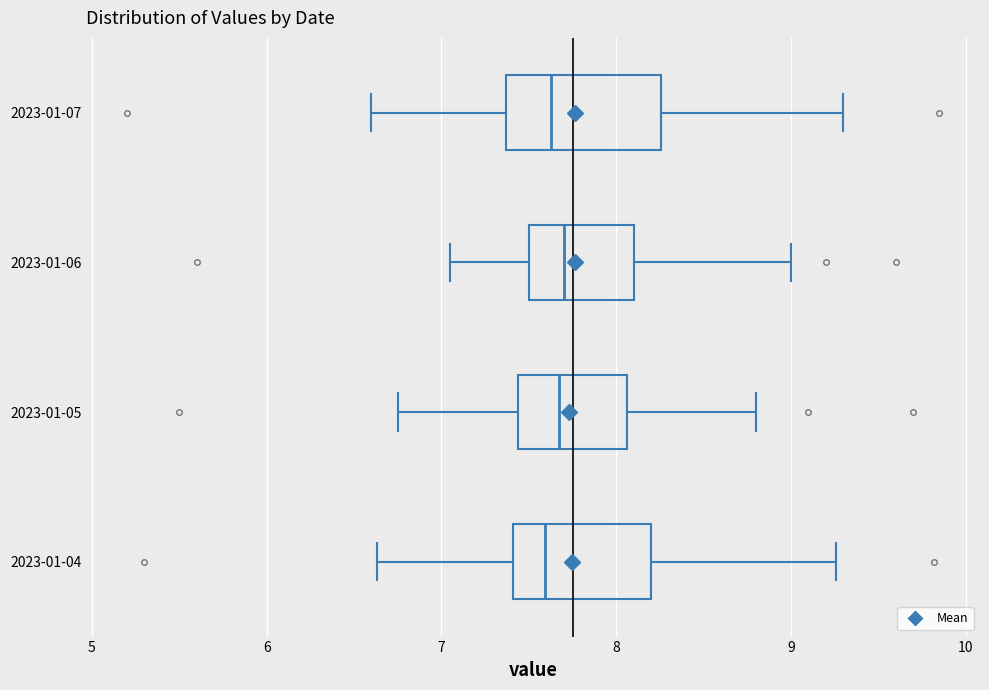

Reading bottom to top, read every box against the x-axis: the position of its median line, the range the box covers, and the ends of its whiskers. The values are not printed on the chart, so give them approximately, as read against the axis.

2023-01-04: median 7.6, box 7.4 to 8.2, whiskers 6.6 to 9.3
2023-01-05: median 7.7, box 7.4 to 8.1, whiskers 6.8 to 8.8
2023-01-06: median 7.7, box 7.5 to 8.1, whiskers 7.1 to 9.0
2023-01-07: median 7.6, box 7.4 to 8.3, whiskers 6.6 to 9.3